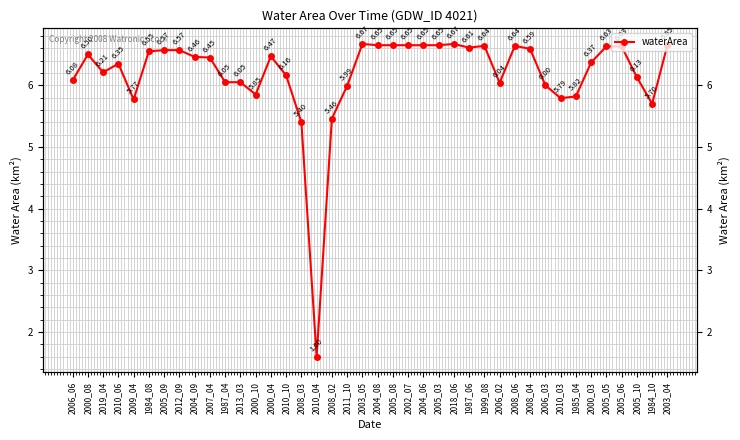

What is the smallest value displayed?

1.6